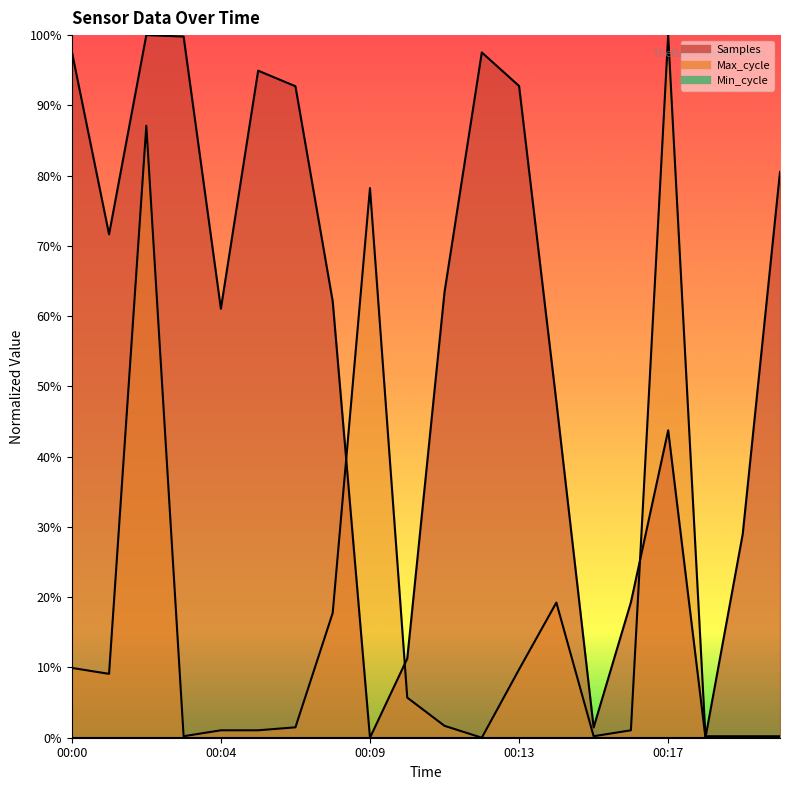

What is the highest value of the Samples series?

1.0